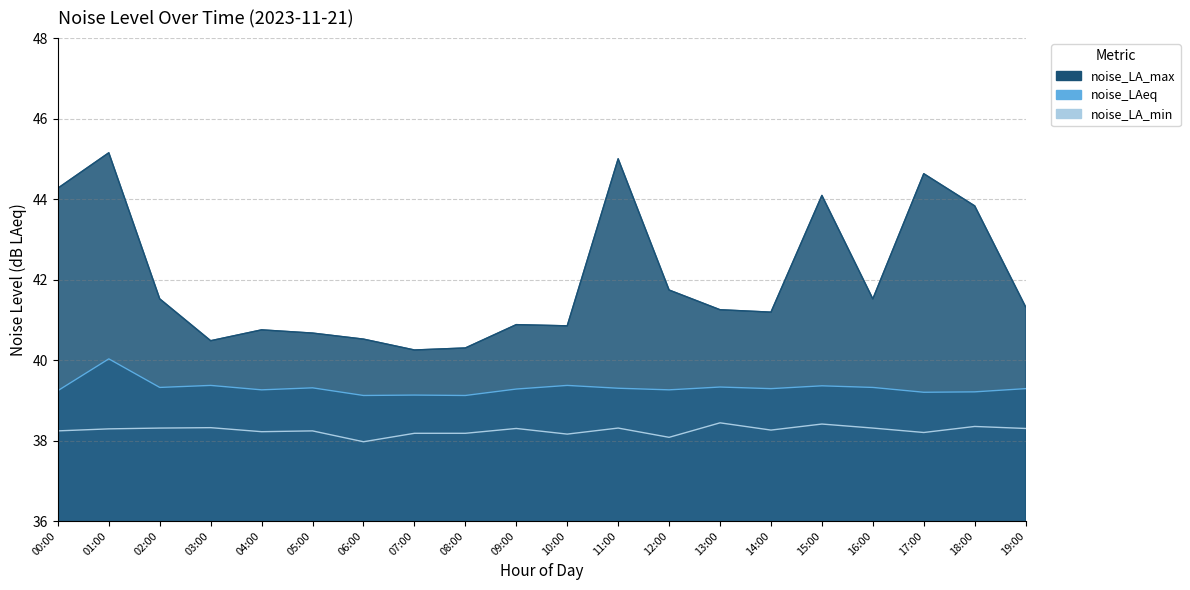

True or false: noise_LA_max and noise_LA_min intersect in this chart.

False